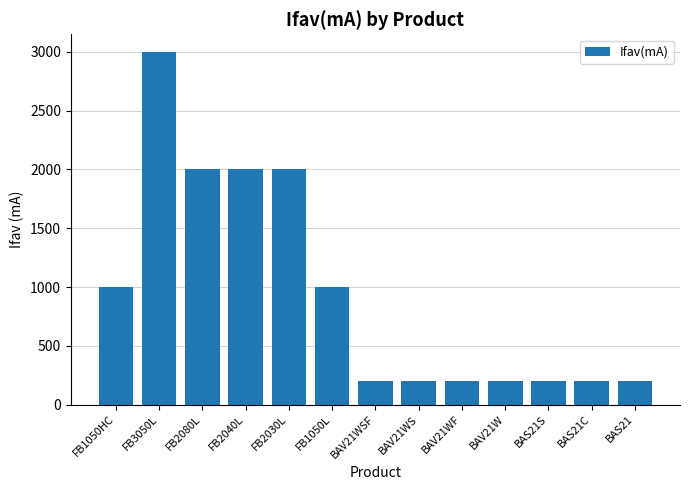

The value at BAS21 is 332. True or false?

False